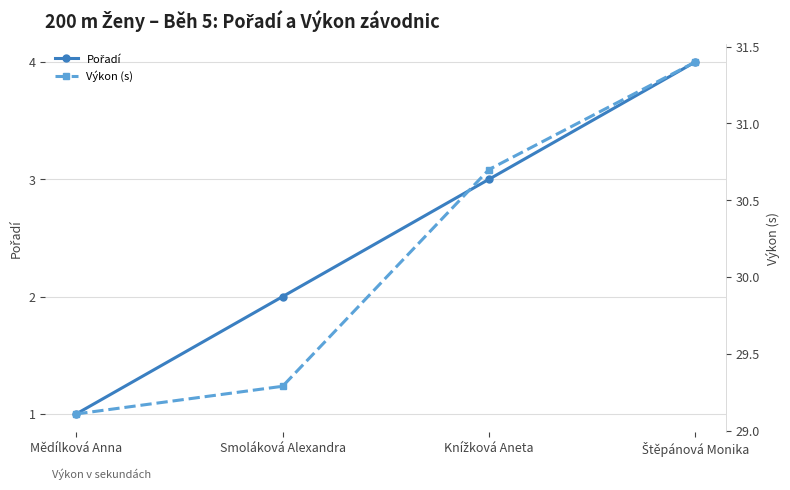

Rank the categories by Pořadí value from highest to lowest.

Štěpánová Monika, Knížková Aneta, Smoláková Alexandra, Mědílková Anna